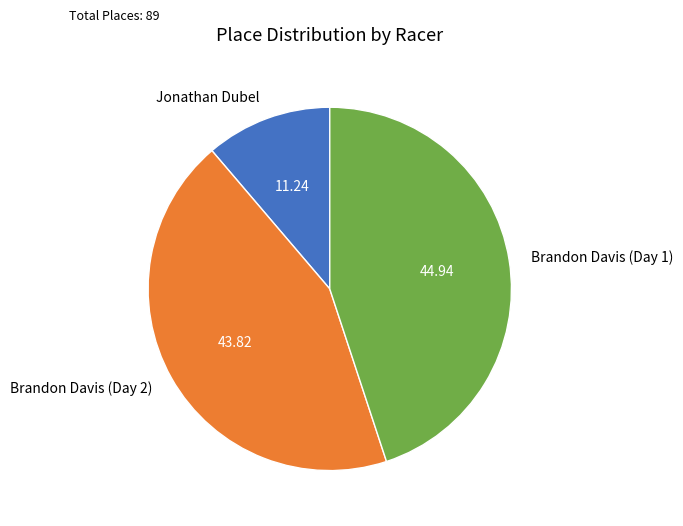

Which slice is the smallest?

Jonathan Dubel